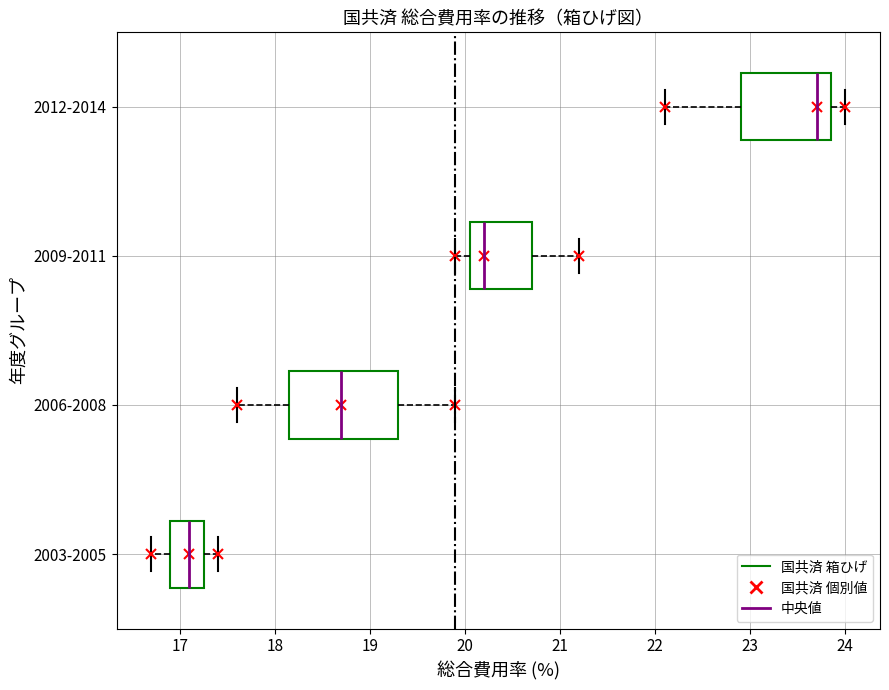

Where is the right edge of the box for 2006-2008 on the x-axis? The values are not printed on the chart, so give them approximately, as read against the axis.

19.3